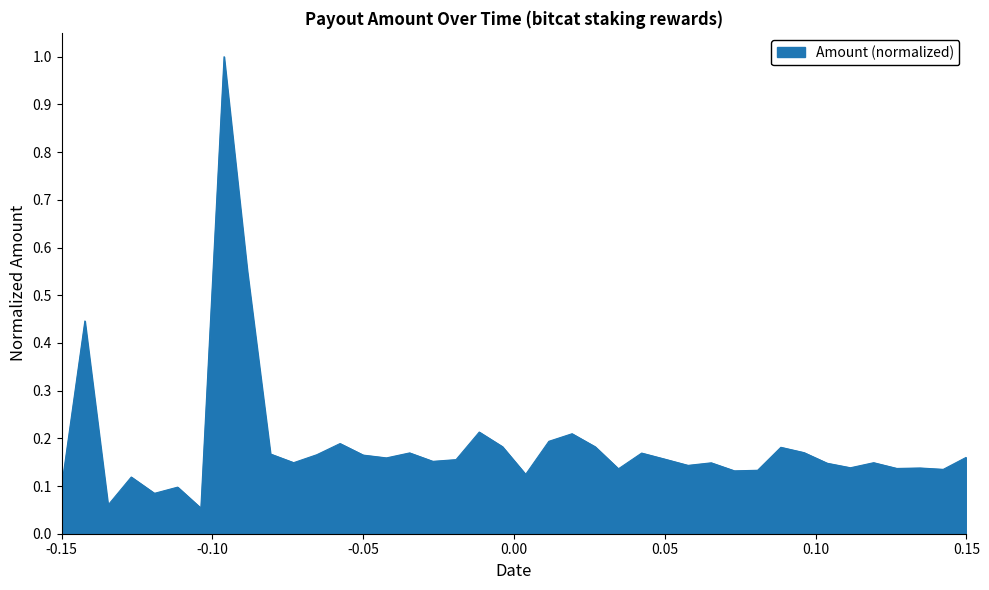

How many lines are shown in the chart?

1